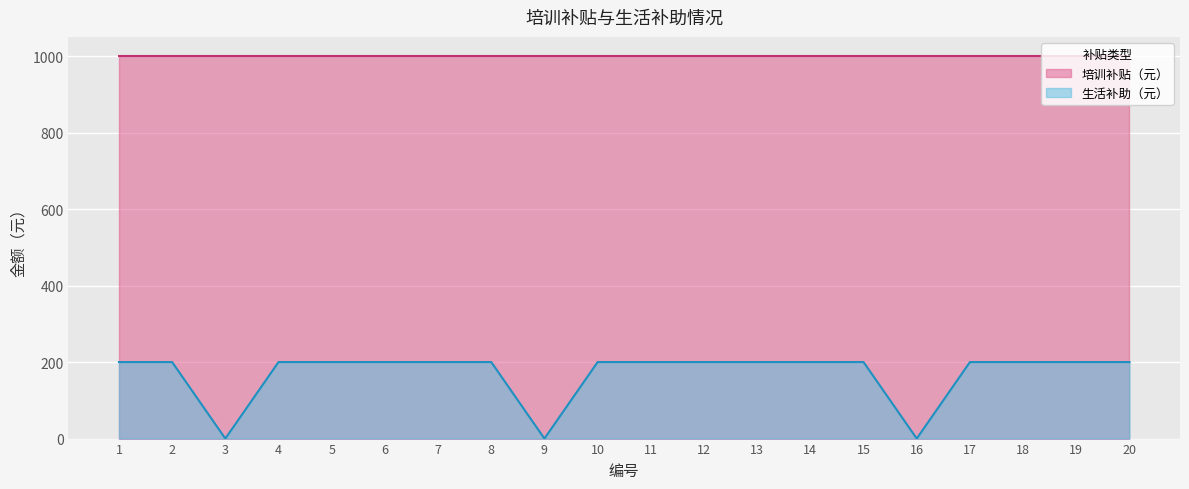

What is the sum of the values at 4 and 18?

400